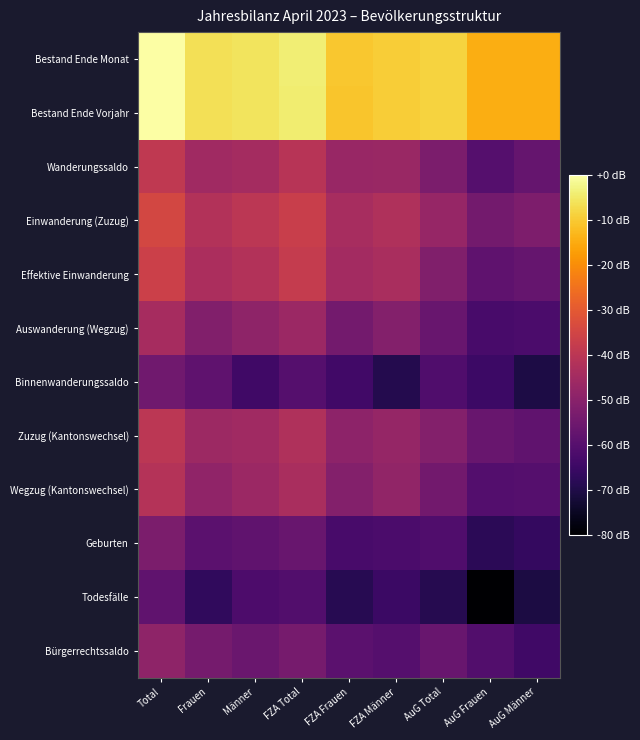

Rank the series by their maximum value, from lowest to highest.

Todesfälle, Binnenwanderungssaldo, Geburten, Bürgerrechtssaldo, Auswanderung (Wegzug), Wegzug (Kantonswechsel), Zuzug (Kantonswechsel), Wanderungssaldo, Effektive Einwanderung, Einwanderung (Zuzug), Bestand Ende Vorjahr, Bestand Ende Monat